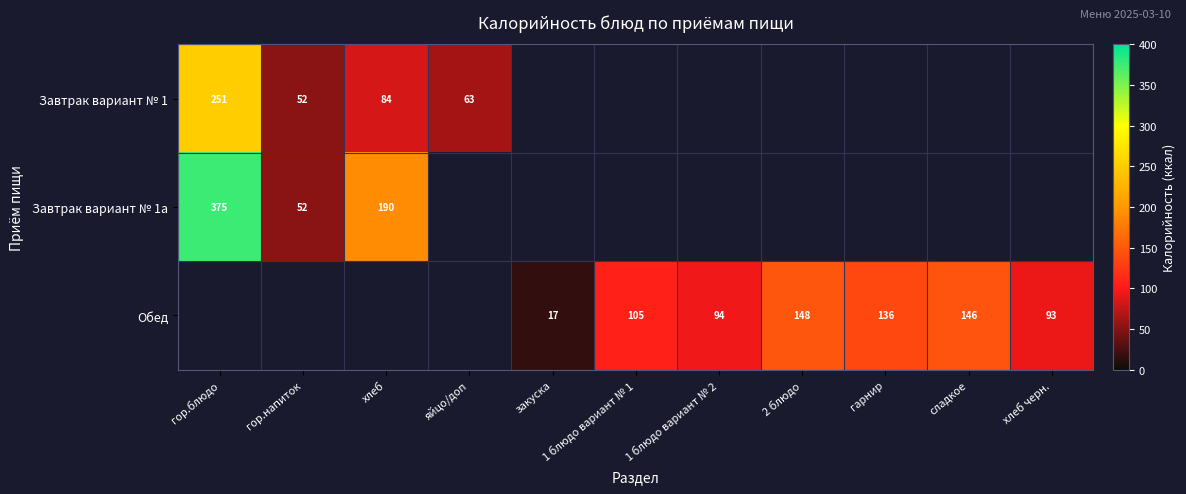

The Обед series shows 17 at закуска. True or false?

True